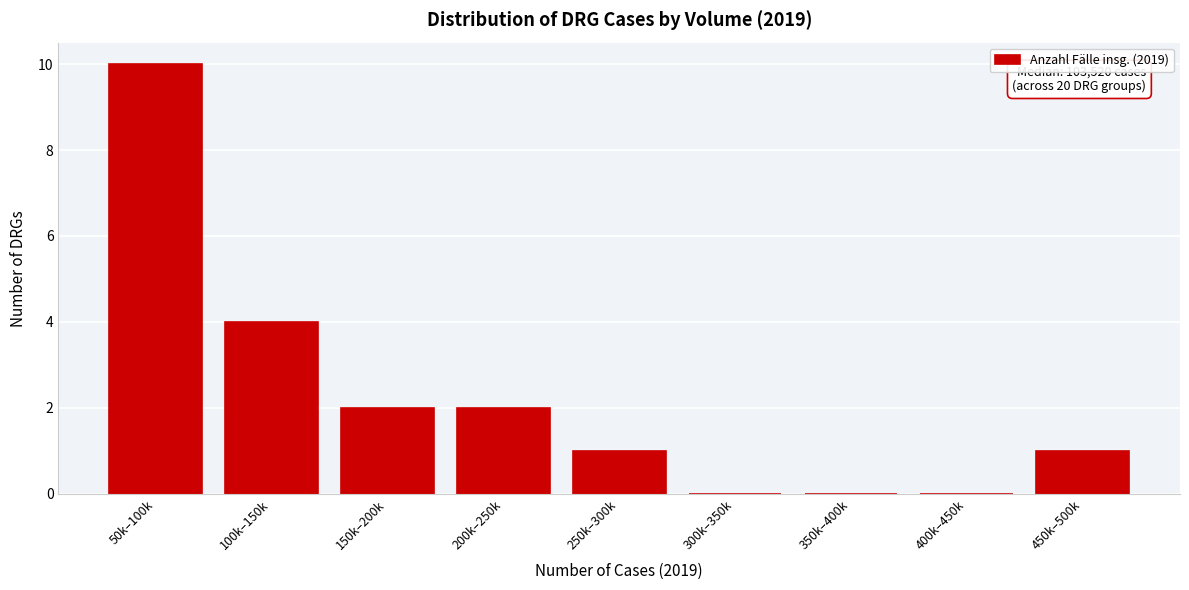

Reading left to right, extract all data points from this chart.

50k–100k=10	100k–150k=4	150k–200k=2	200k–250k=2	250k–300k=1	300k–350k=0	350k–400k=0	400k–450k=0	450k–500k=1